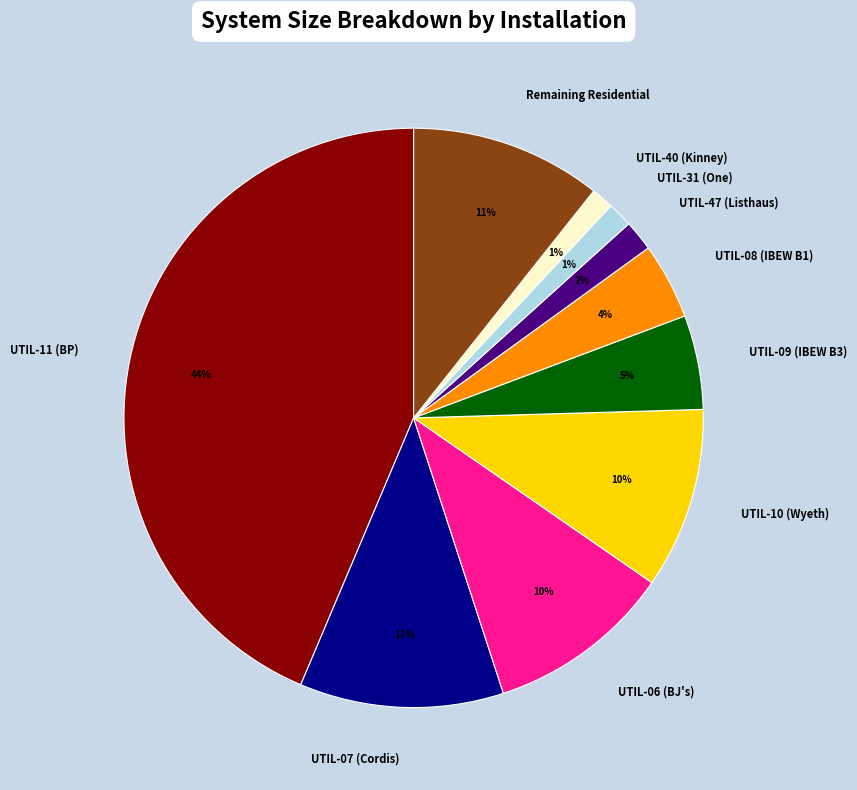

The UTIL-09 (IBEW B3) slice represents 1% of the pie. True or false?

False